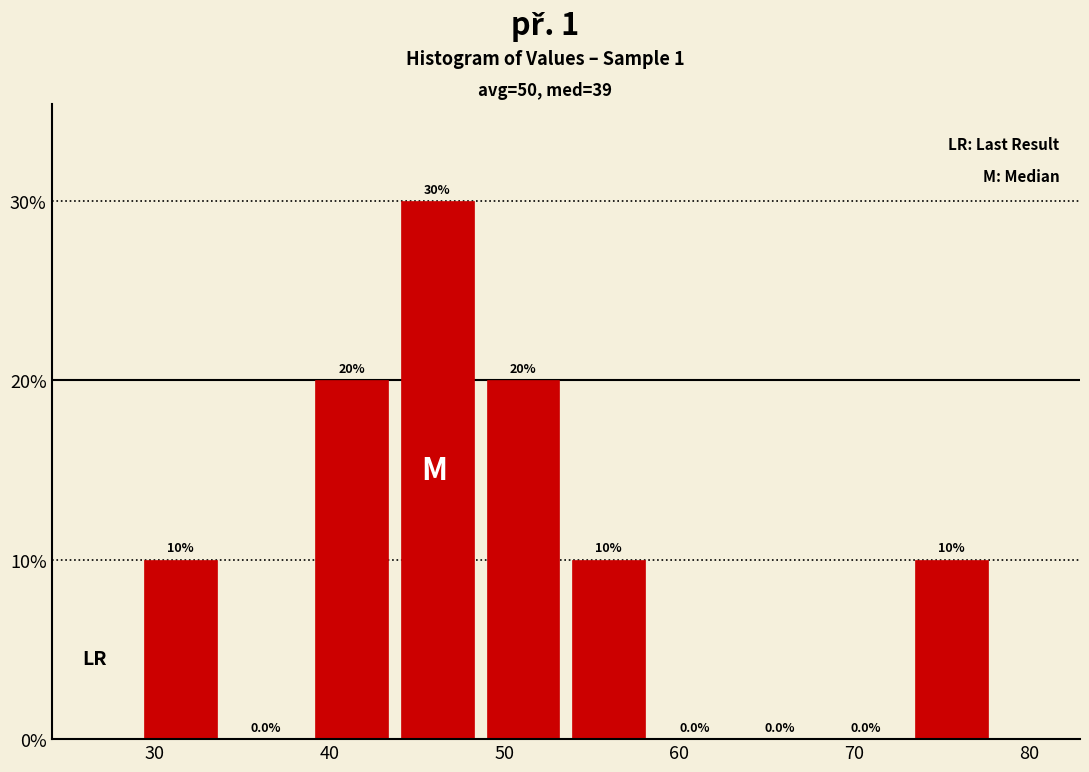

How tall is the bar that spans 73.1 to 78.0 on the x-axis? The bar edges are not printed on the chart, so give them approximately, as read against the axis.

10.0